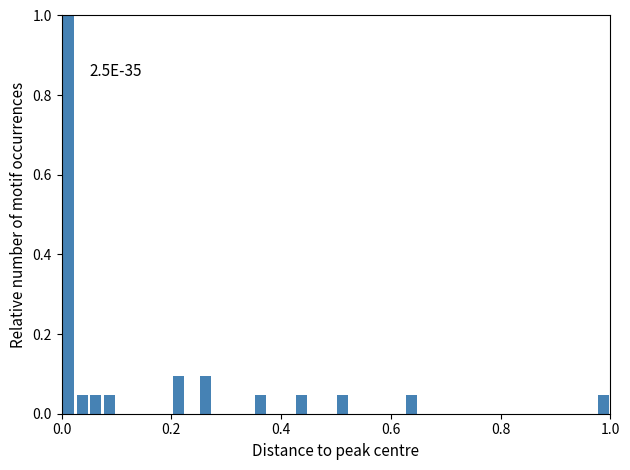

Read against the x-axis, roughly where is the centre of the tallest bar?

0.02